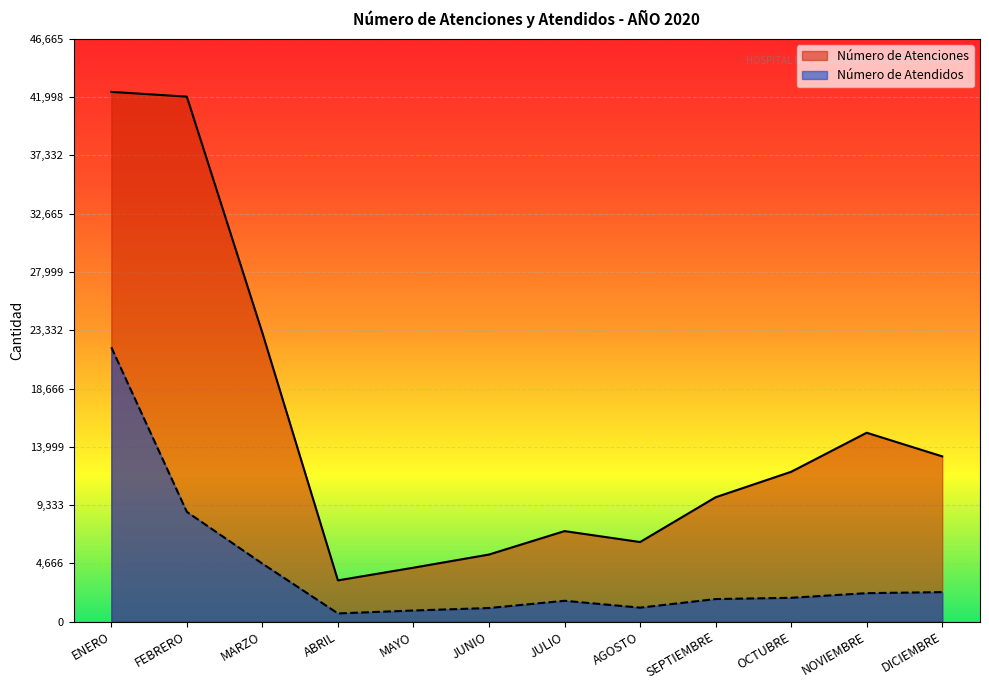

What is the spread (max minus min) of values at ENERO?

20450